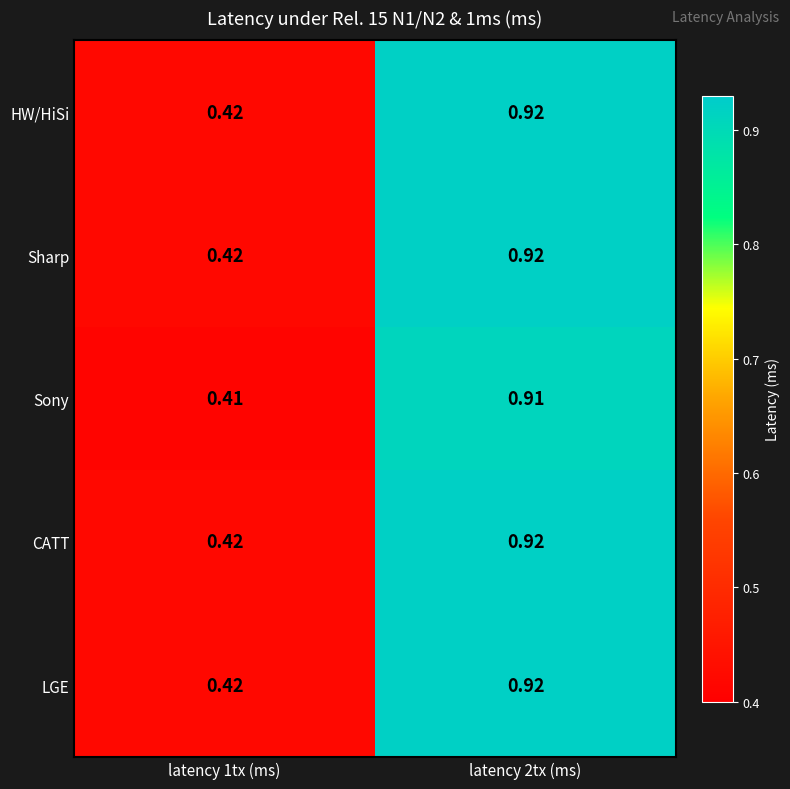

Is the value of Sharp at latency 1tx (ms) greater than the value of CATT at latency 2tx (ms)?

No